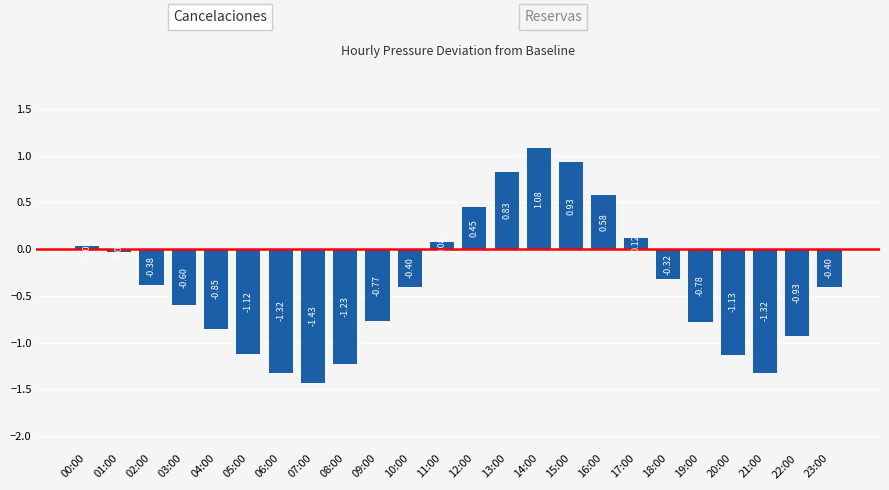

What position from the left is 19:00?

20